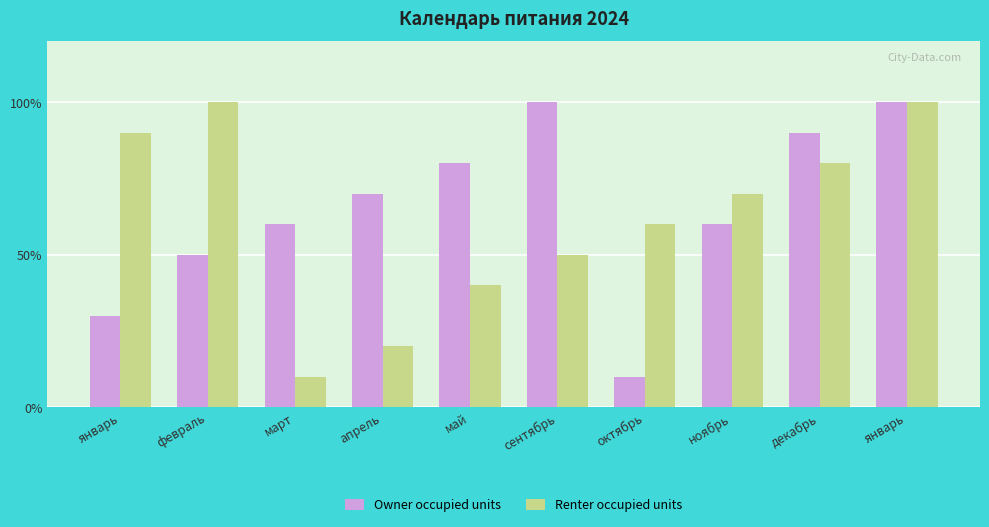

At октябрь, list the series in order from smallest to largest.

Owner occupied units, Renter occupied units